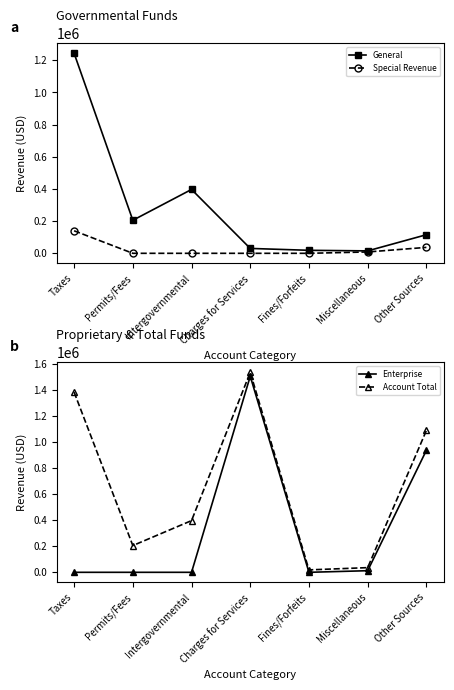

True or false: Special Revenue and Enterprise cross at least once.

False